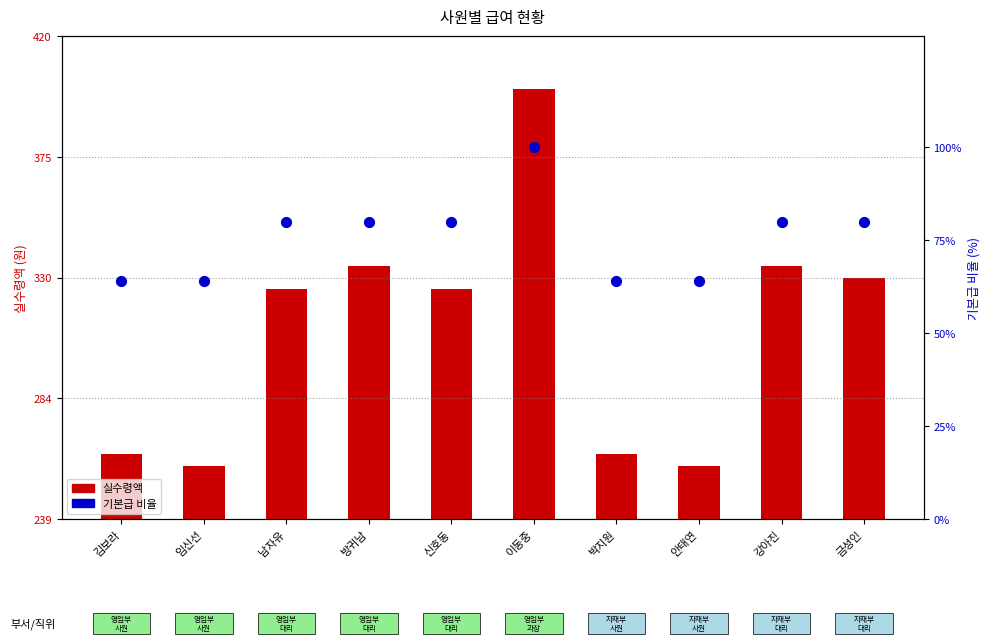

Which series contains the highest Y value?

실수령액